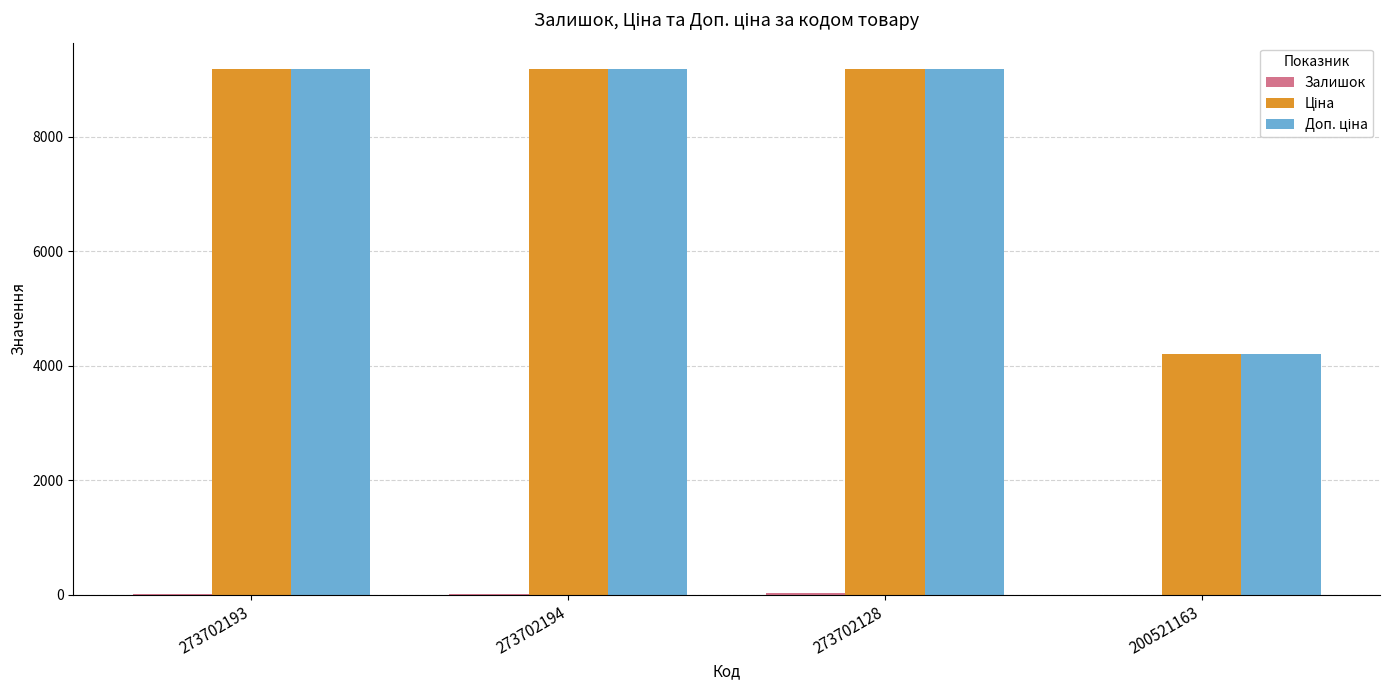

Does the chart contain stacked bars?

No